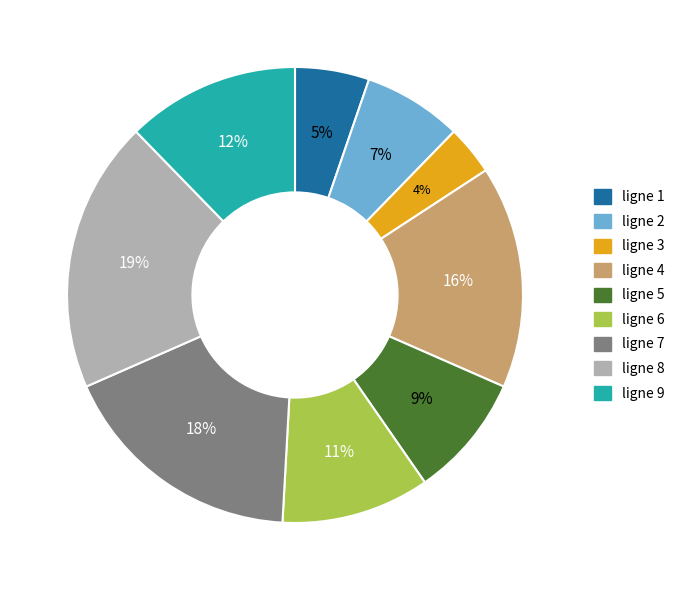

What is the smallest slice in the pie chart?

ligne 3